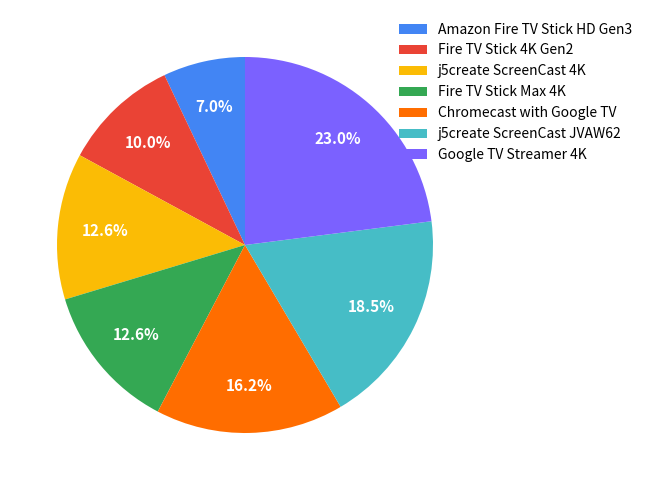

Is it true that Google TV Streamer 4K is 38% of the pie?

False